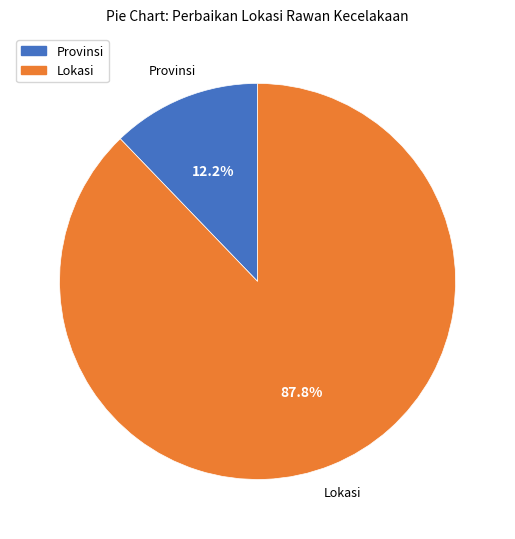

Which slice is the largest?

Lokasi